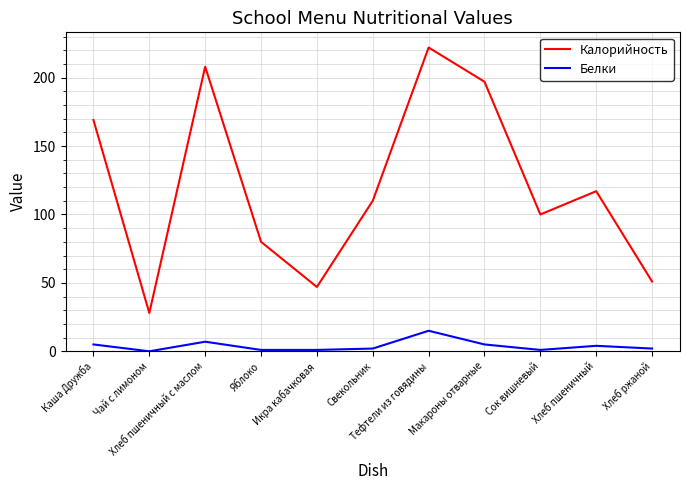

Rank the series by their average value, from highest to lowest.

Калорийность, Белки